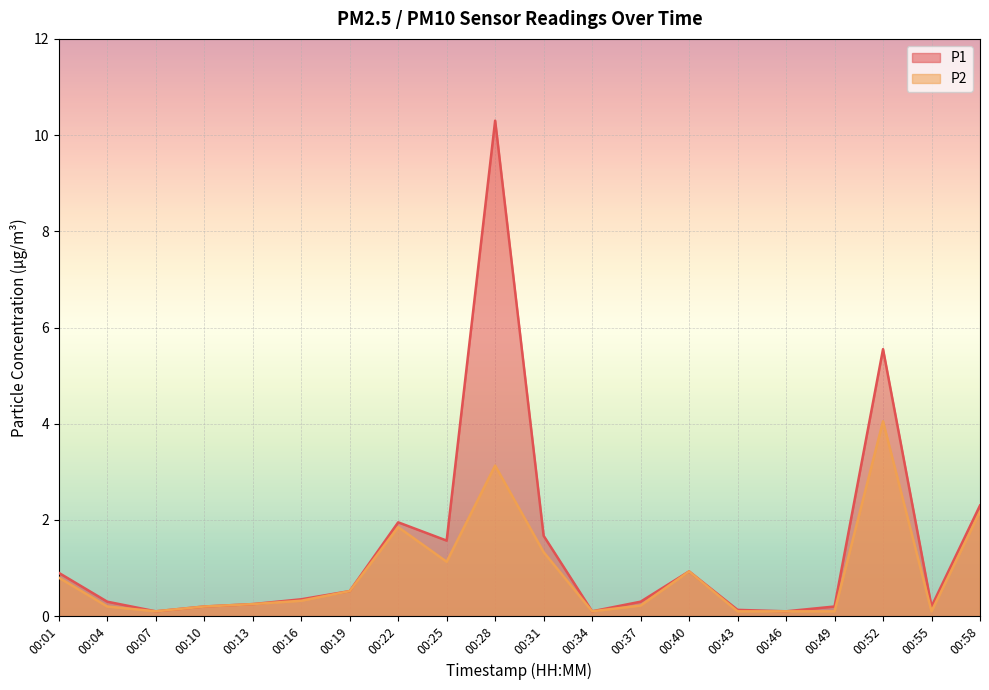

At which category does P2 reach its first local peak?

00:22